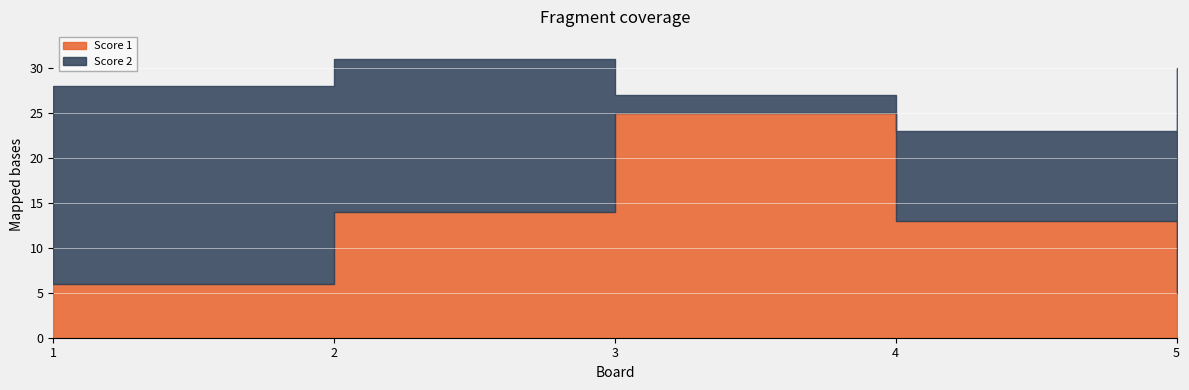

True or false: Score 2 has more than 2 interior local peaks.

False